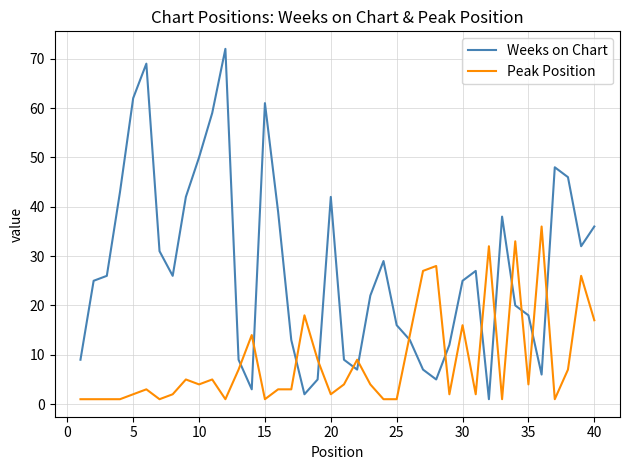

True or false: Weeks on Chart and Peak Position intersect in this chart.

True